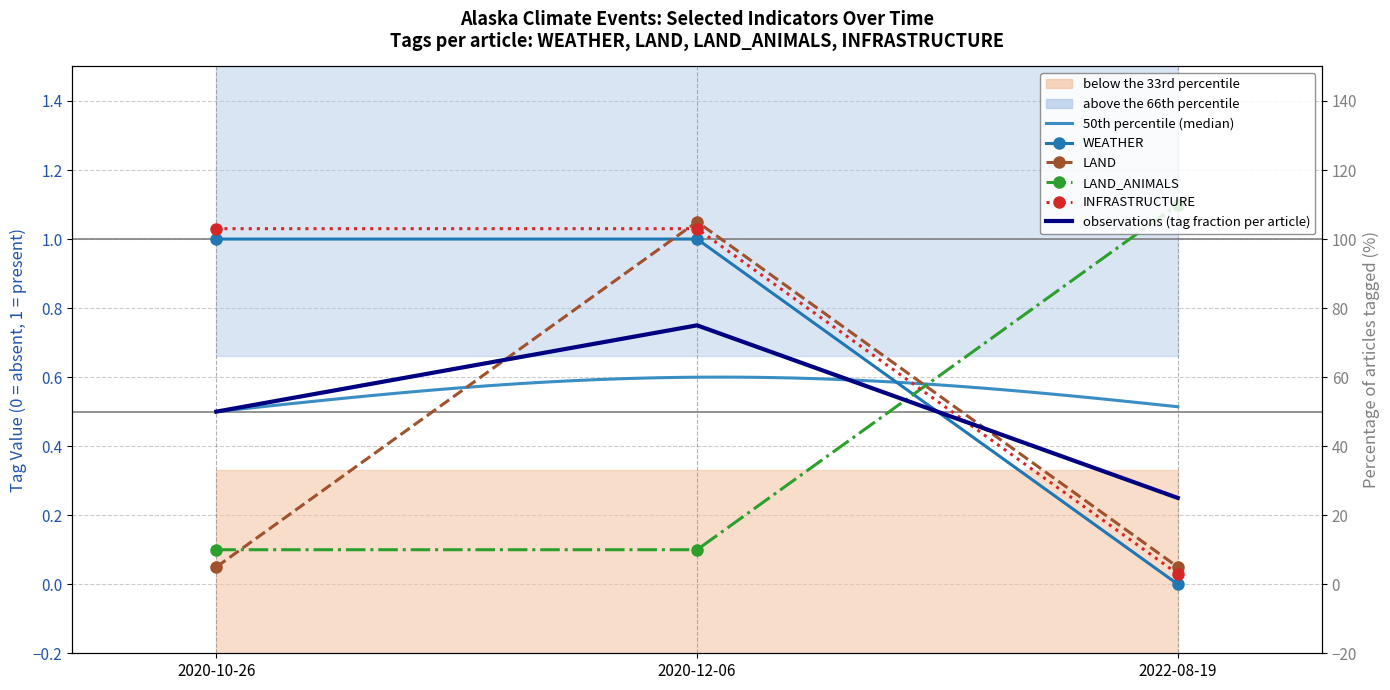

Rank the categories by INFRASTRUCTURE value from lowest to highest.

2022-08-19, 2020-10-26, 2020-12-06